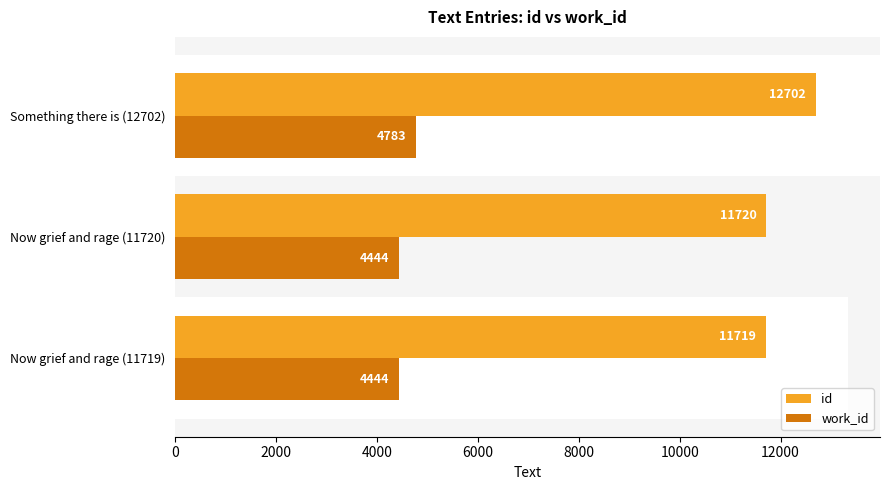

What is the smallest value displayed?

4444